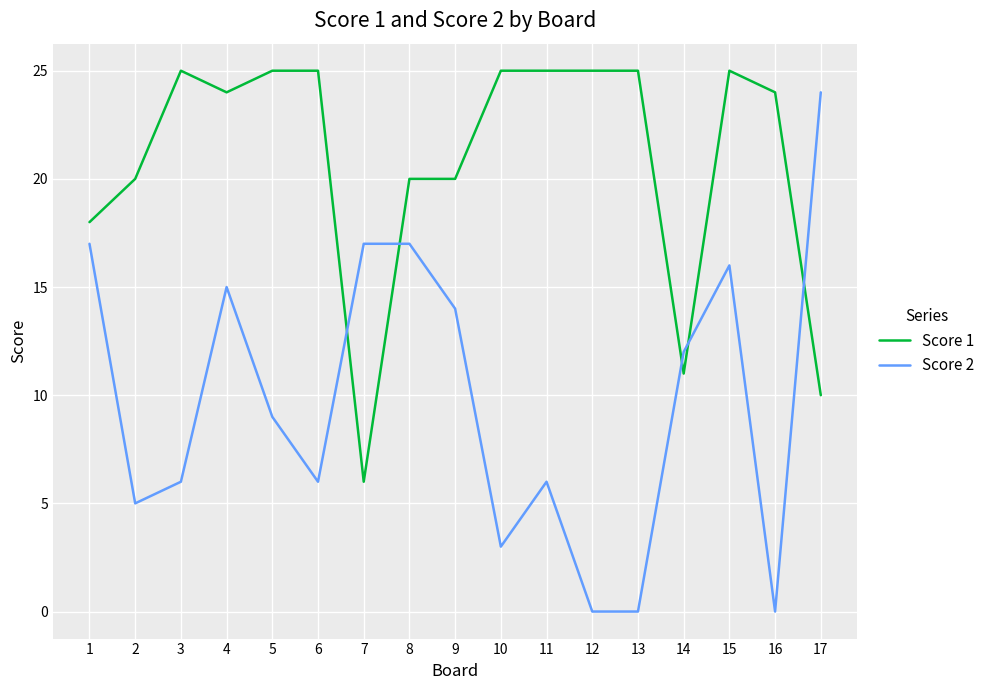

Rank the series by their average value, from highest to lowest.

Score 1, Score 2